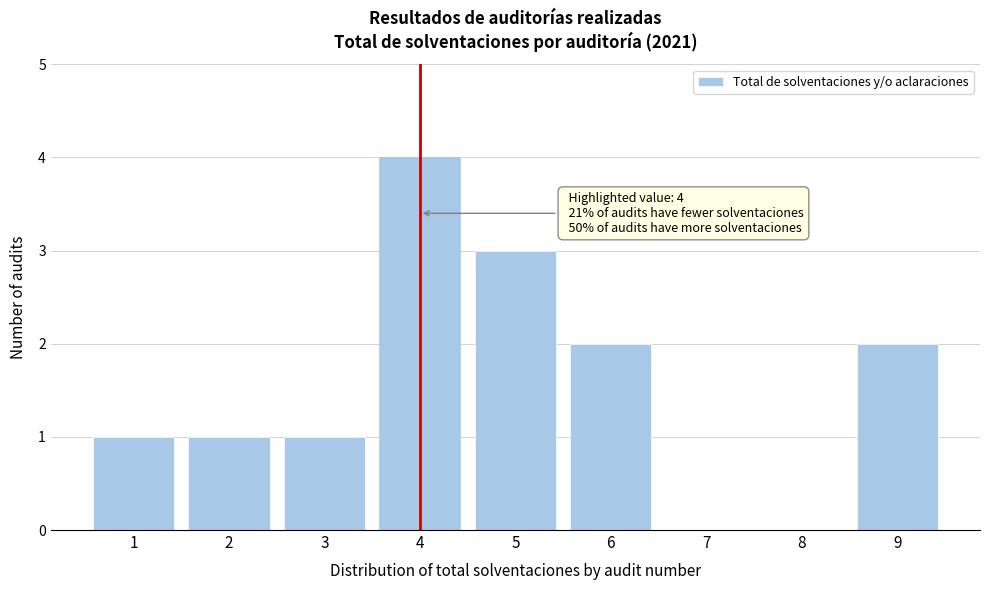

Which range on the x-axis has the tallest bar?

3.5 to 4.5